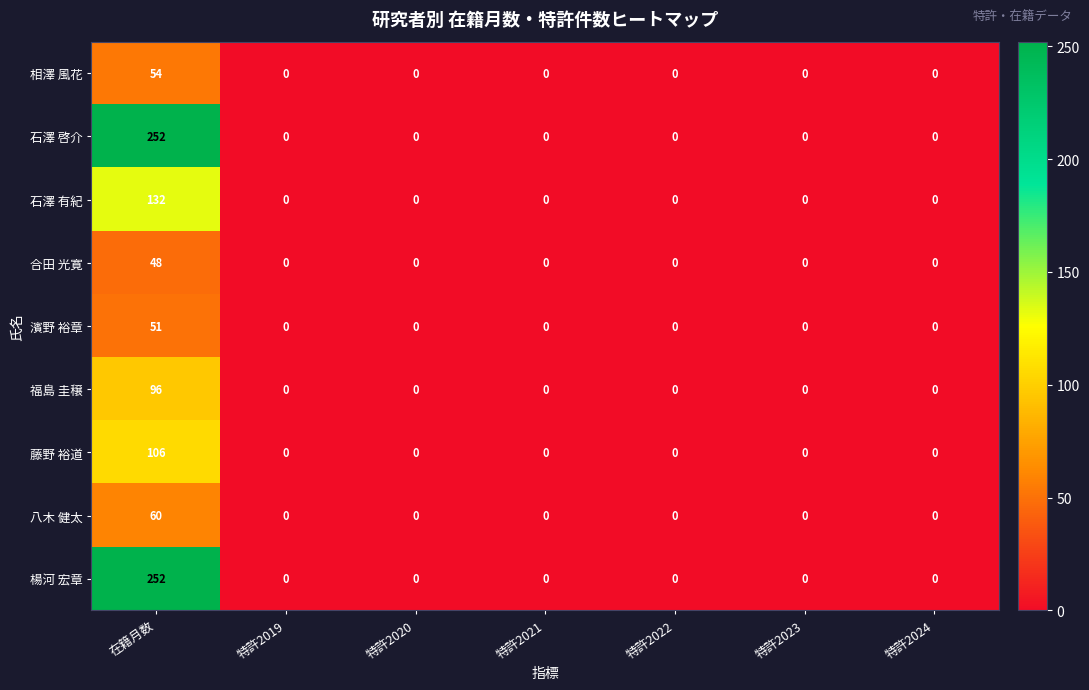

At which category is the sum across all series the highest?

在籍月数